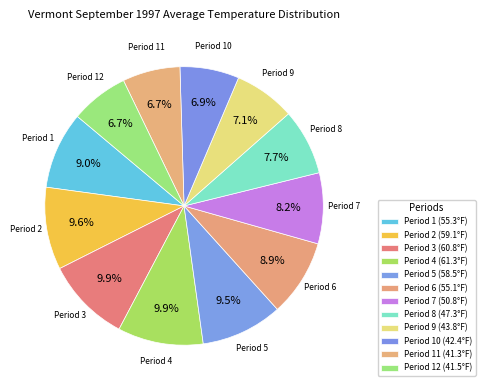

How many slices are in this pie chart?

12